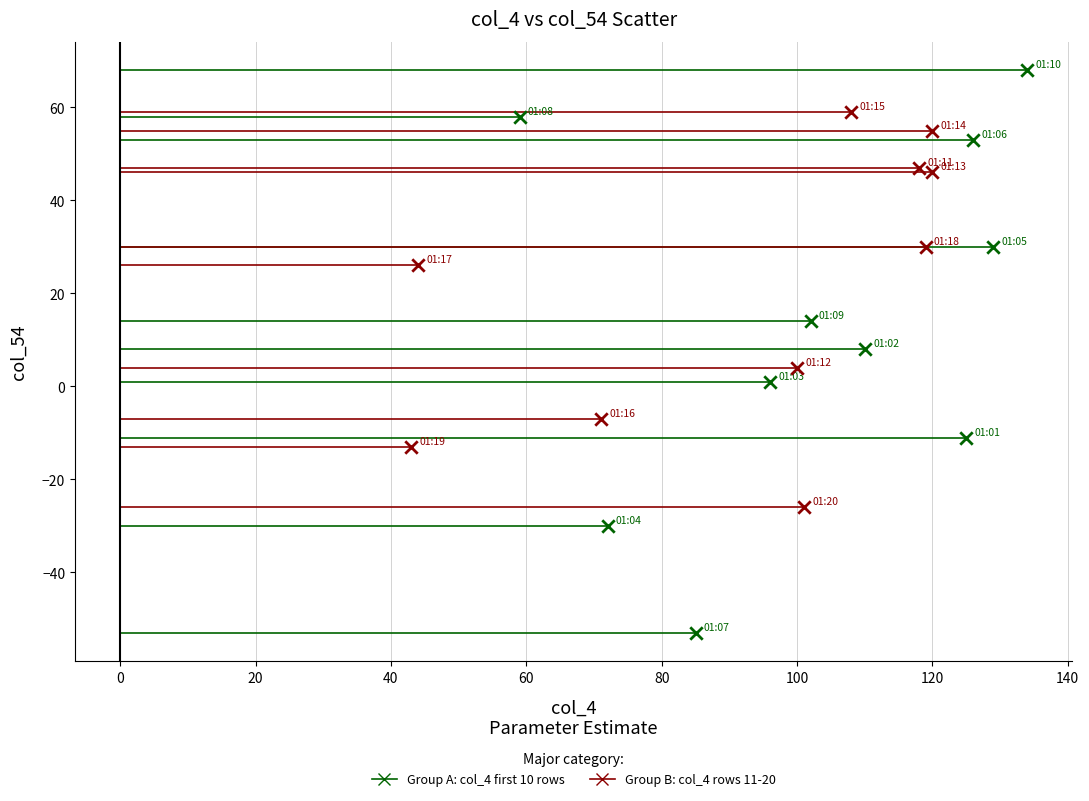

Which series contains the highest Y value?

Group A: col_4 first 10 rows